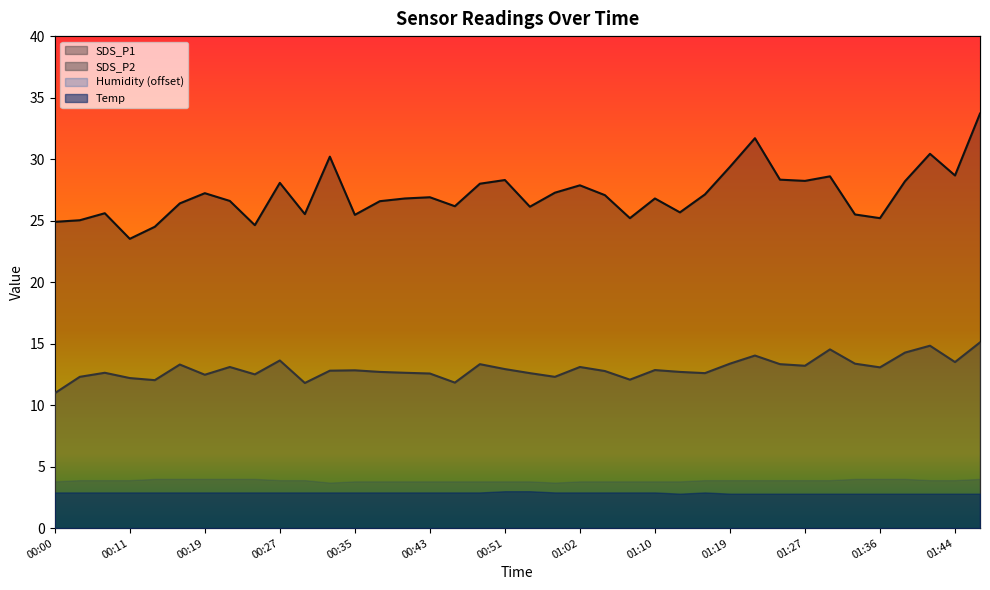

The value of SDS_P1 at 01:44 is 28.7. True or false?

True